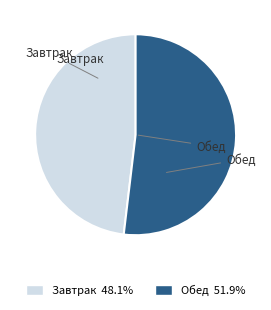

Rank the categories by value from highest to lowest.

Обед, Завтрак